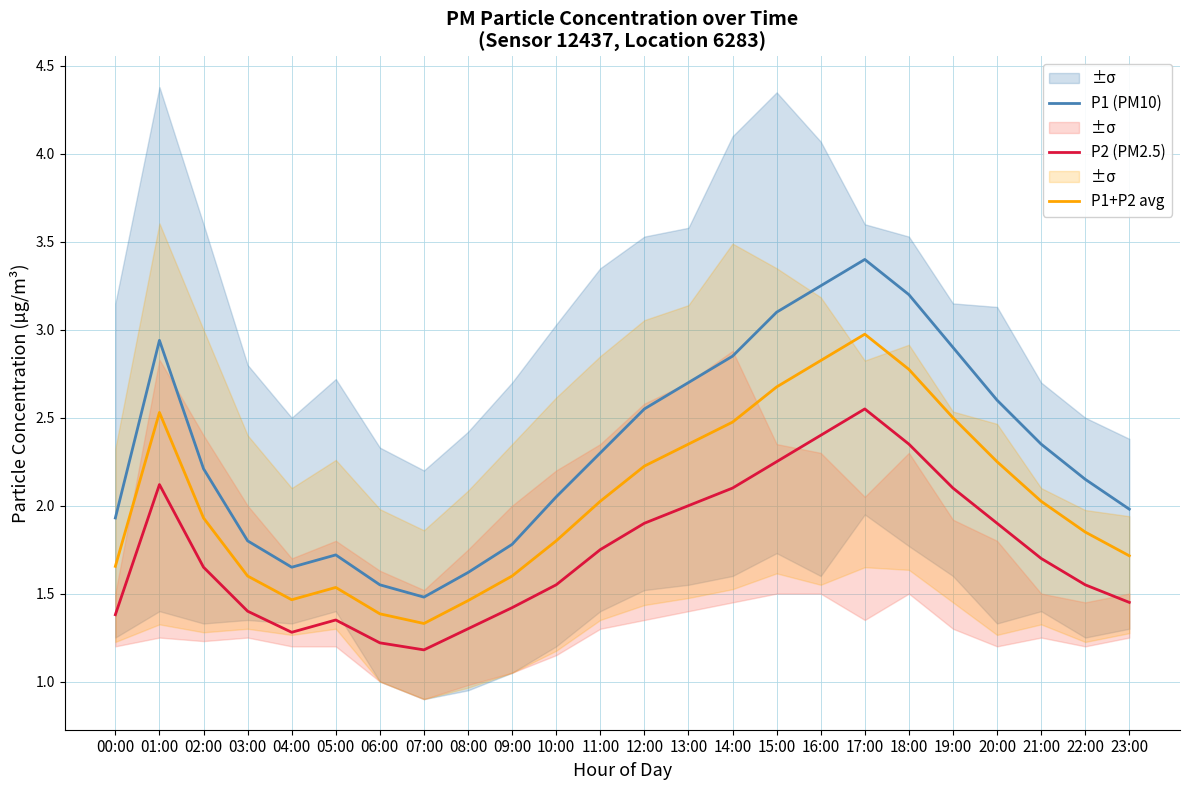

How many interior local peaks does the P2 (PM2.5) series have?

3